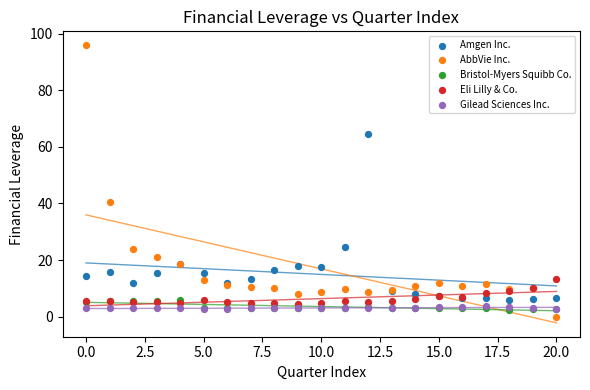

In the Amgen Inc. series, what Y value is closest to 35?

24.5